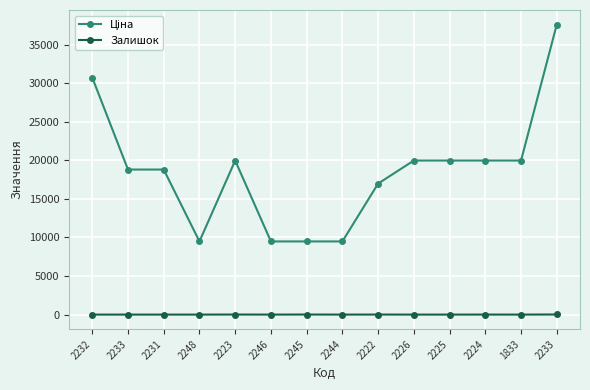

How many lines are shown in the chart?

2